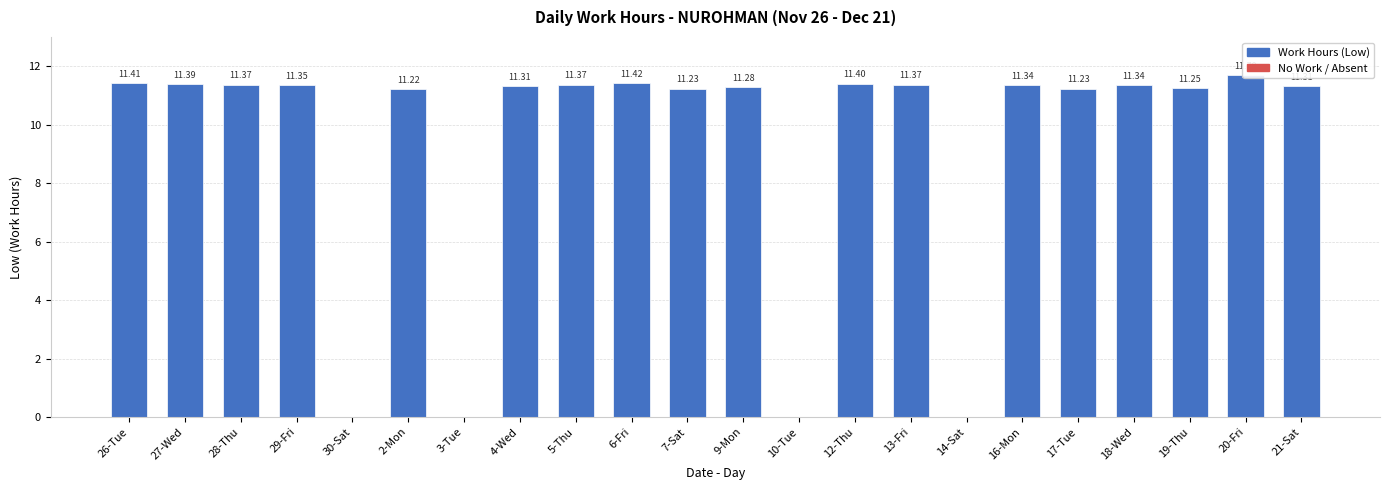

What is the label of the 5th bar from the left?

30-Sat